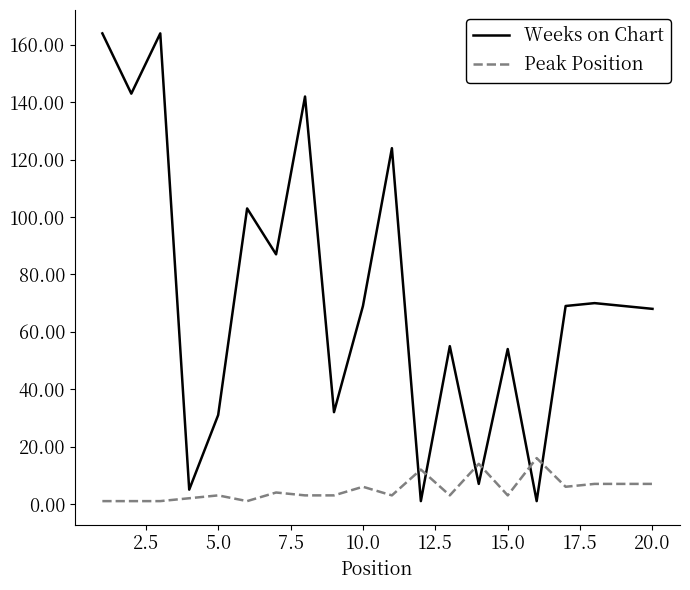

List the series in order of their overall mean, lowest first.

Peak Position, Weeks on Chart